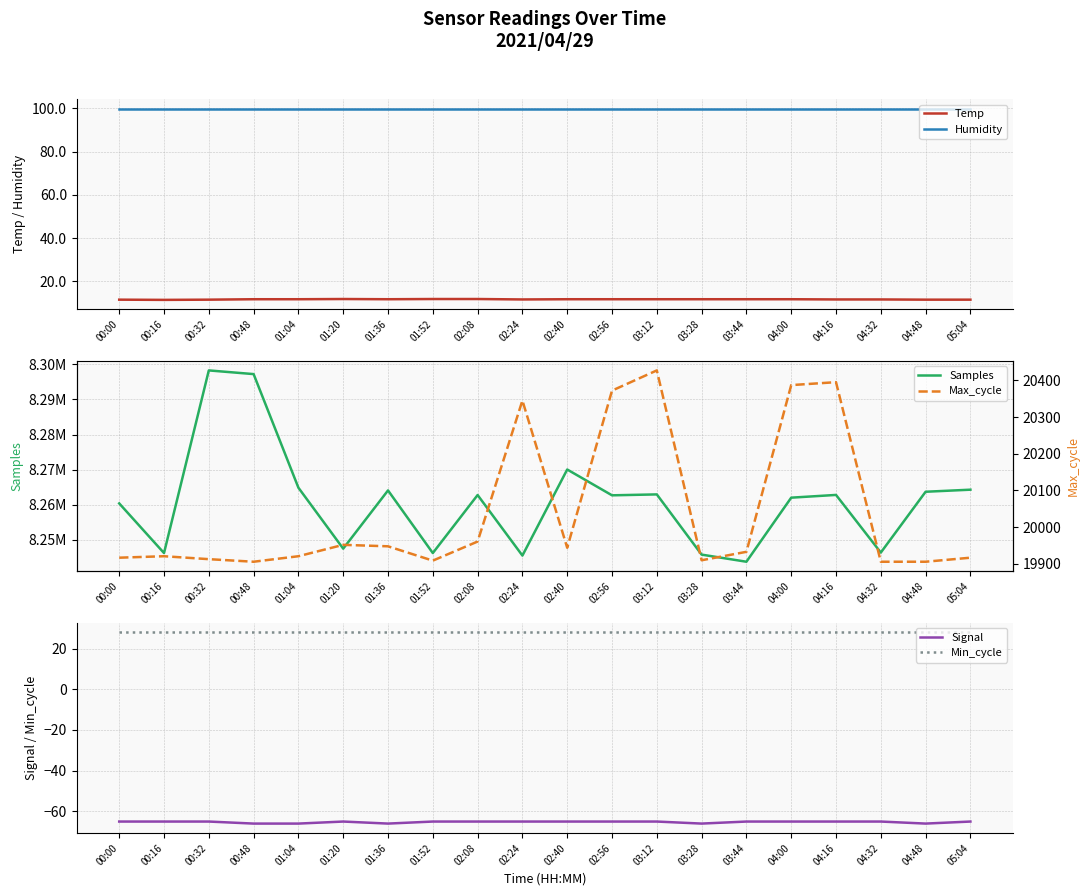

What is the difference between the highest and lowest values at 04:32?

8246466.0